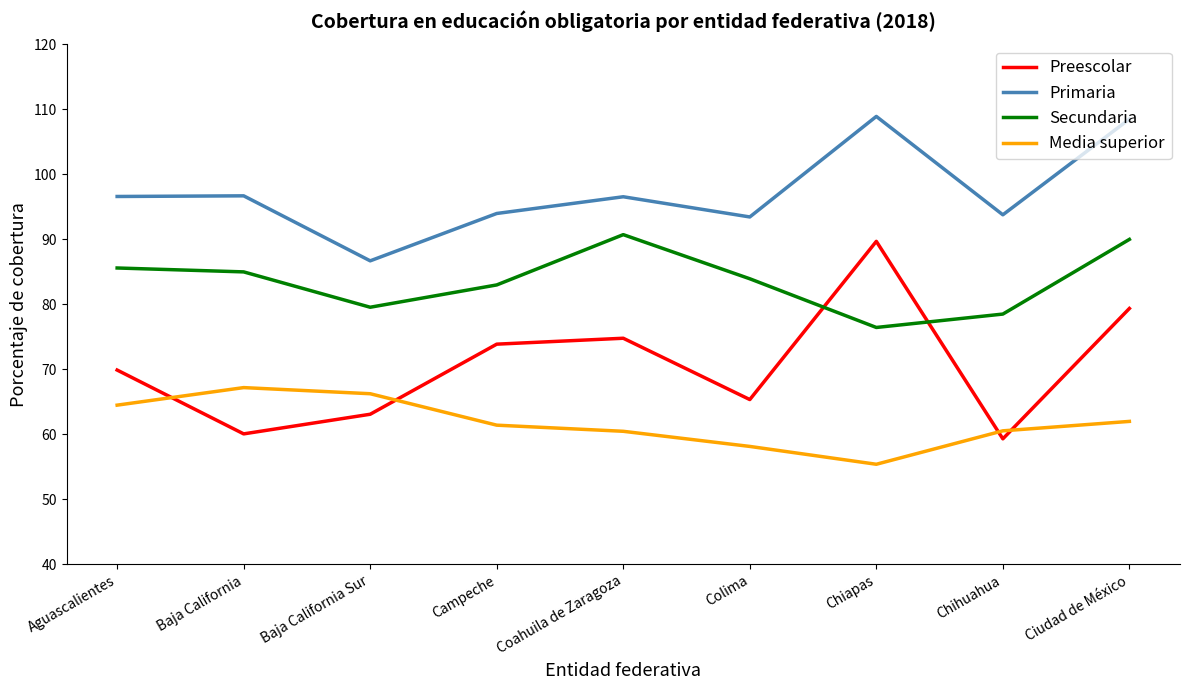

How many lines are shown in the chart?

4